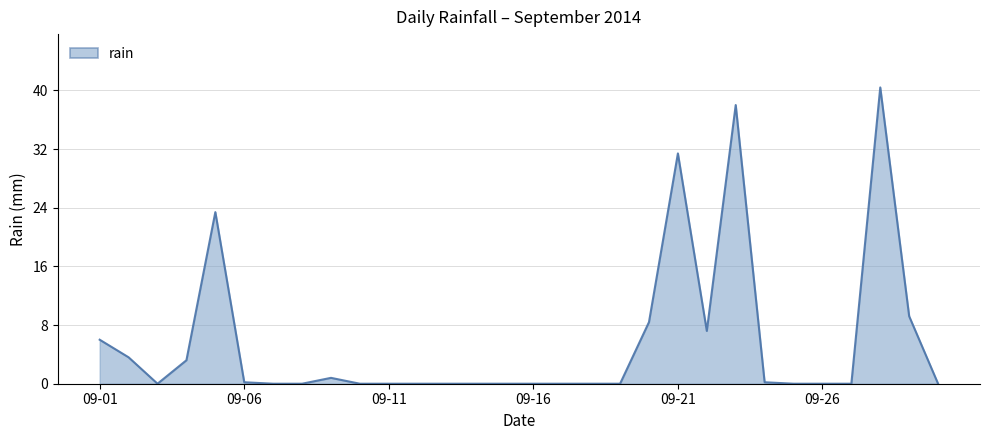

What is the difference between the maximum and minimum values?

40.4